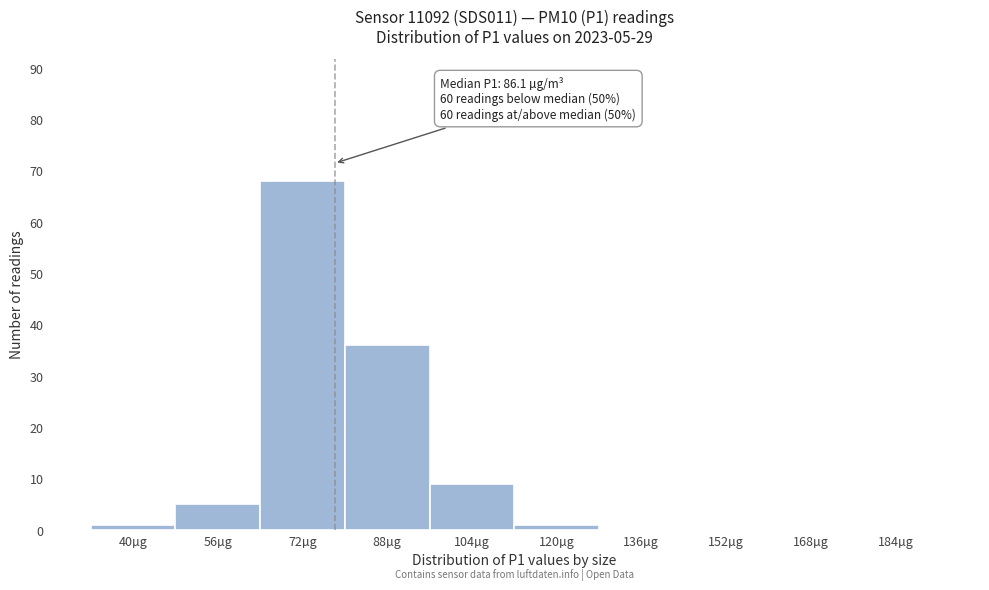

Reading left to right, transcribe all the data shown in this chart.

40µg=1	56µg=5	72µg=68	88µg=36	104µg=9	120µg=1	136µg=0	152µg=0	168µg=0	184µg=0